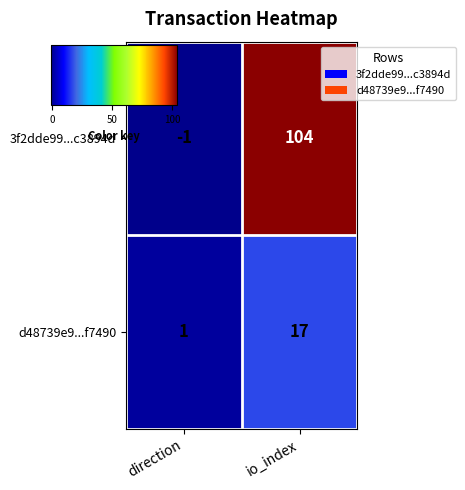

The value of d48739e9...f7490 at io_index is 23. True or false?

False